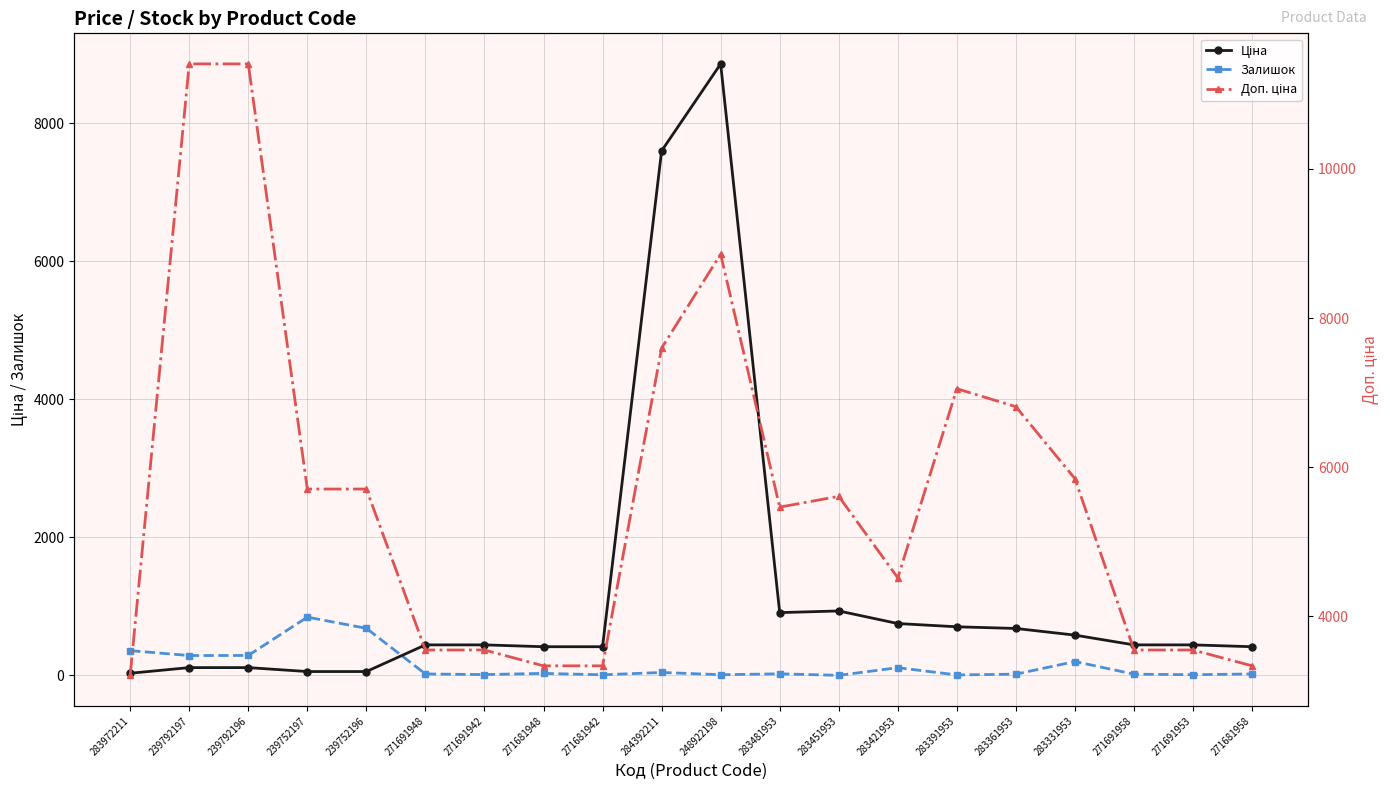

The value of Доп. ціна at 283331953 is 2396.2. True or false?

False